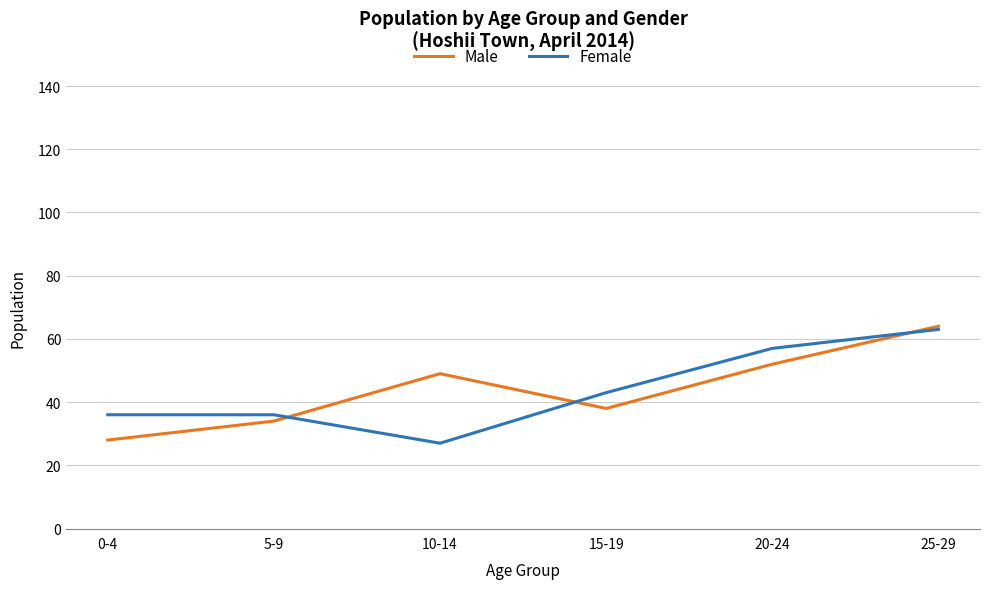

Is it true that Male equals 52 at 20-24?

True